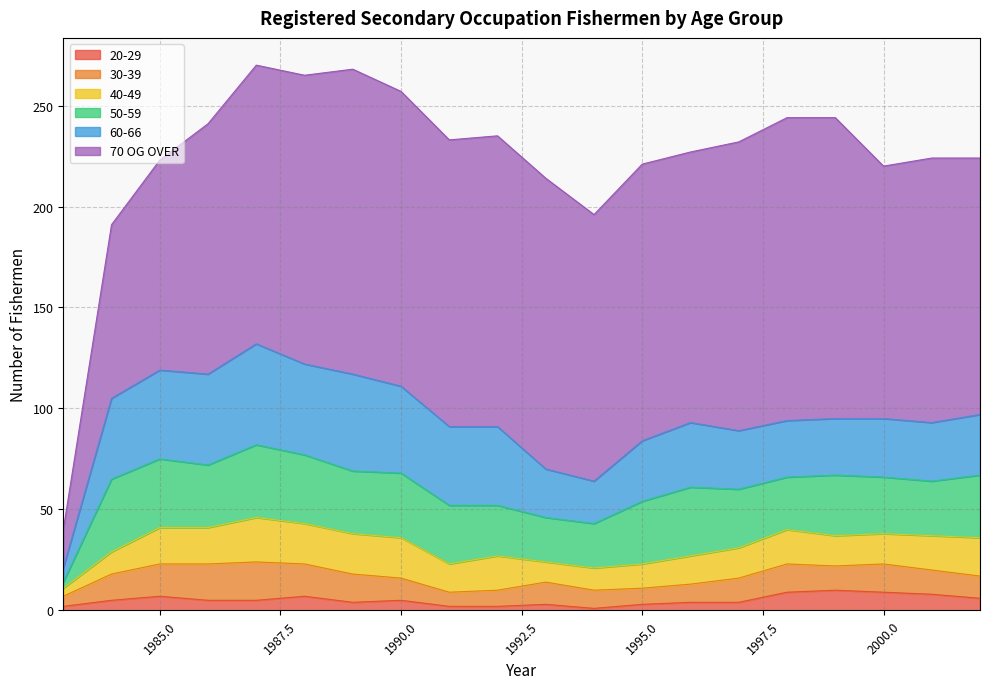

What is the difference between the maximum and minimum values in the 70 OG OVER series?

132